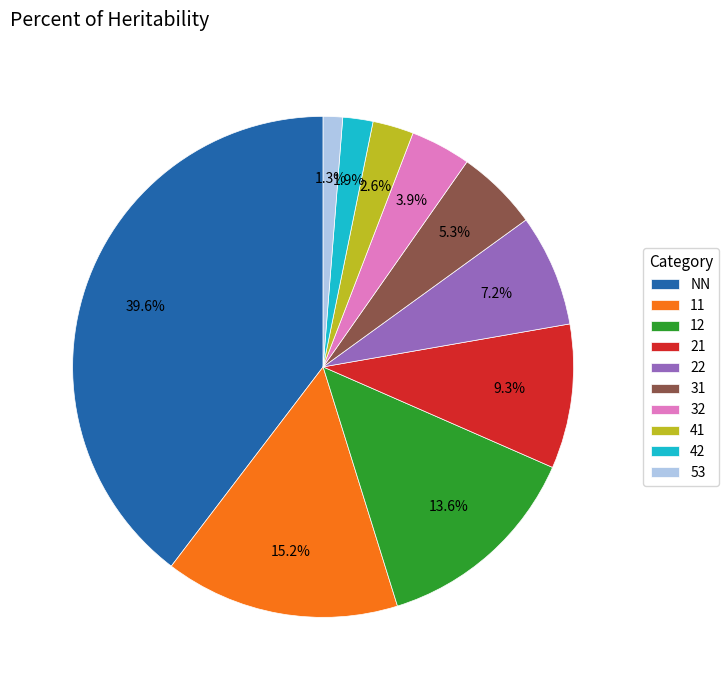

What is the total percentage of 11 and 32?

19.1%